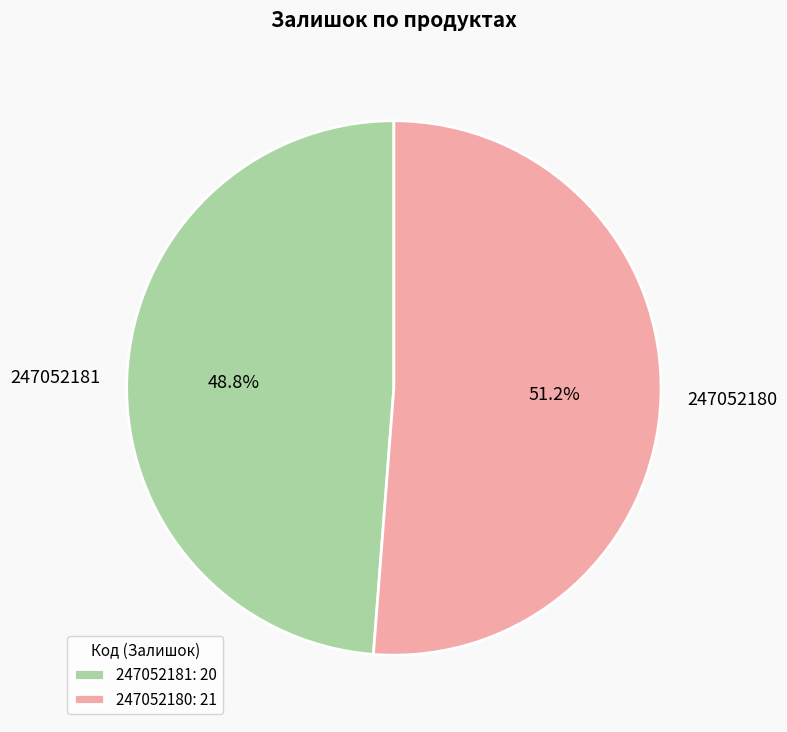

To the nearest percent, what portion does 247052180 represent?

51%